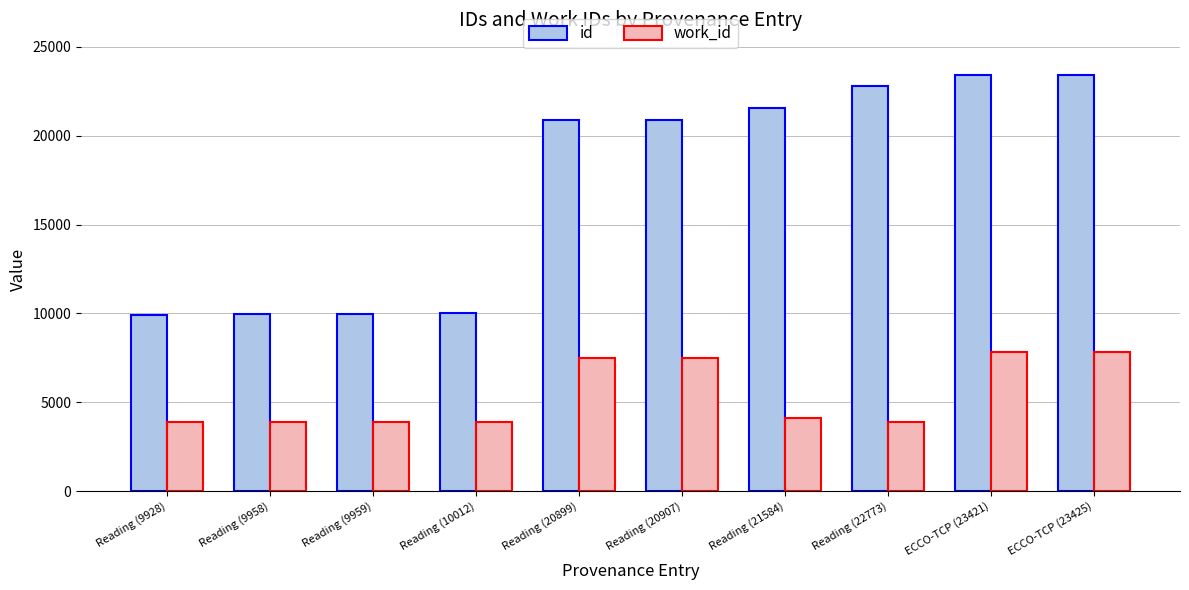

Does the chart contain stacked bars?

No